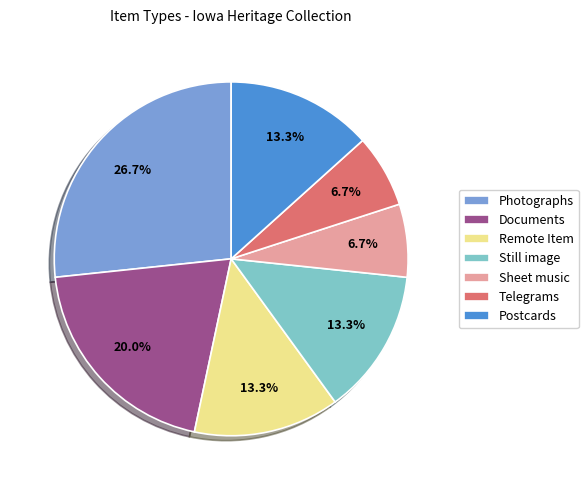

What is the largest slice in the pie chart?

Photographs